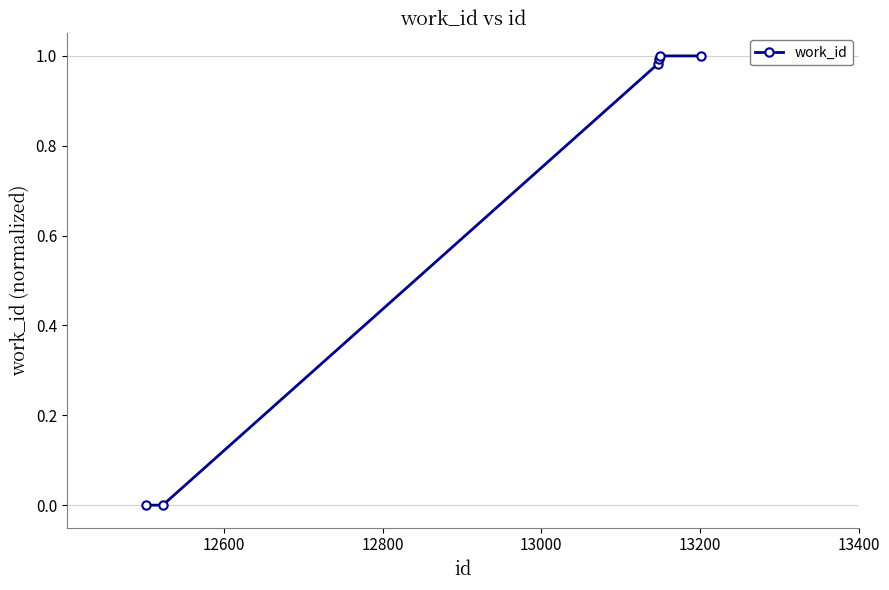

What is the sum of all values?

4.0